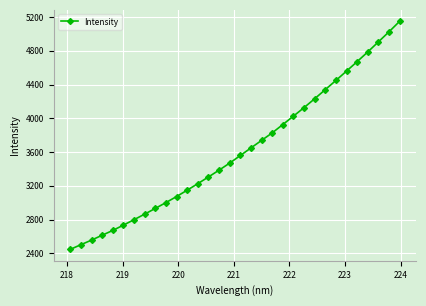

What is the difference between the maximum and minimum values?

2703.4